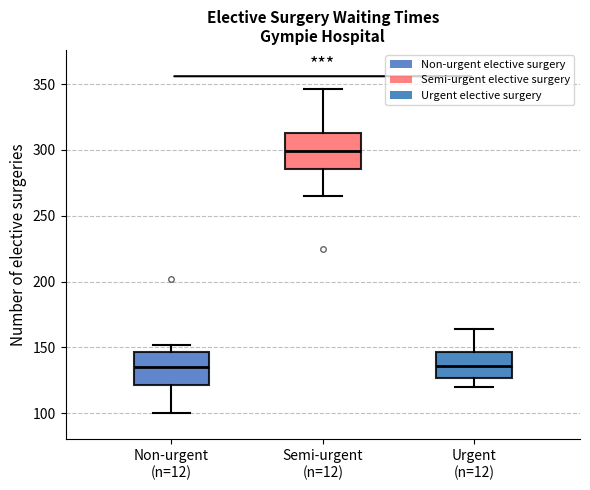

Reading left to right, transcribe this box plot: for each box, give where its median line is, the range the box spans, and where its two whiskers end, as read against the y-axis. The values are not printed on the chart, so give them approximately, as read against the axis.

Non-urgent (n=12): median 135, box 120 to 145, whiskers 100 to 150
Semi-urgent (n=12): median 300, box 285 to 315, whiskers 265 to 345
Urgent (n=12): median 135, box 125 to 145, whiskers 120 to 165